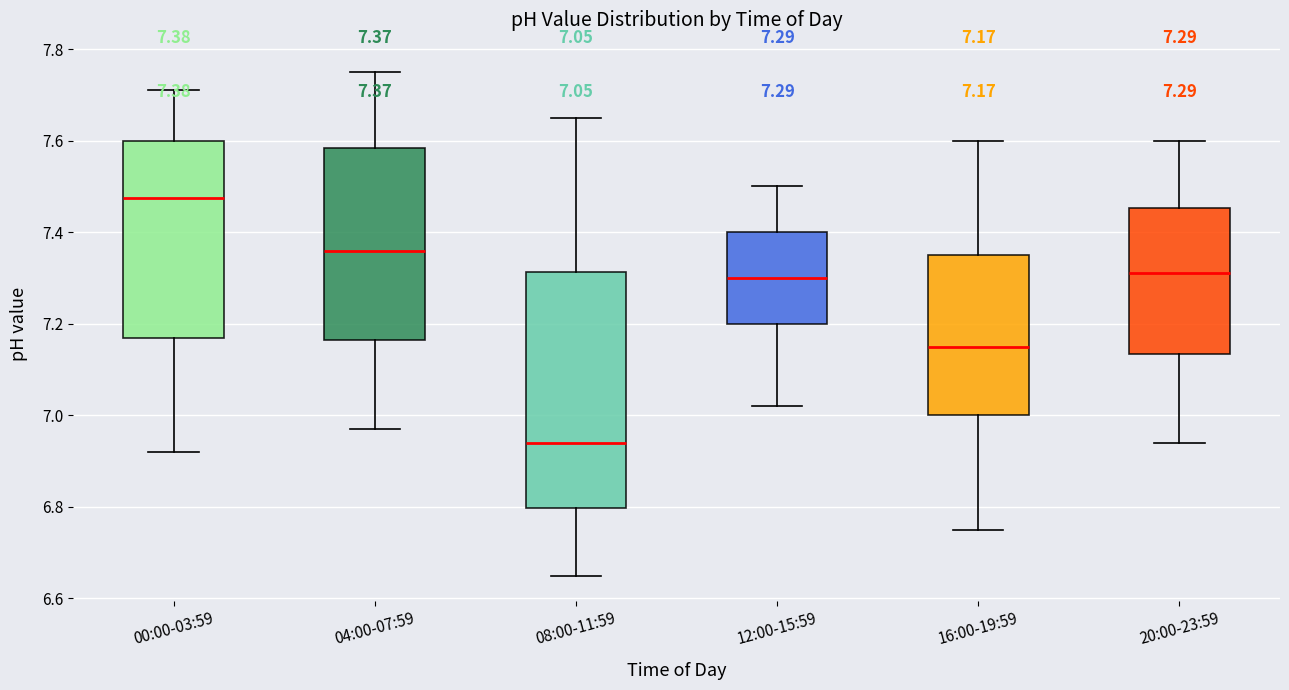

Which box is the tallest, from its lower edge to its upper edge?

08:00-11:59